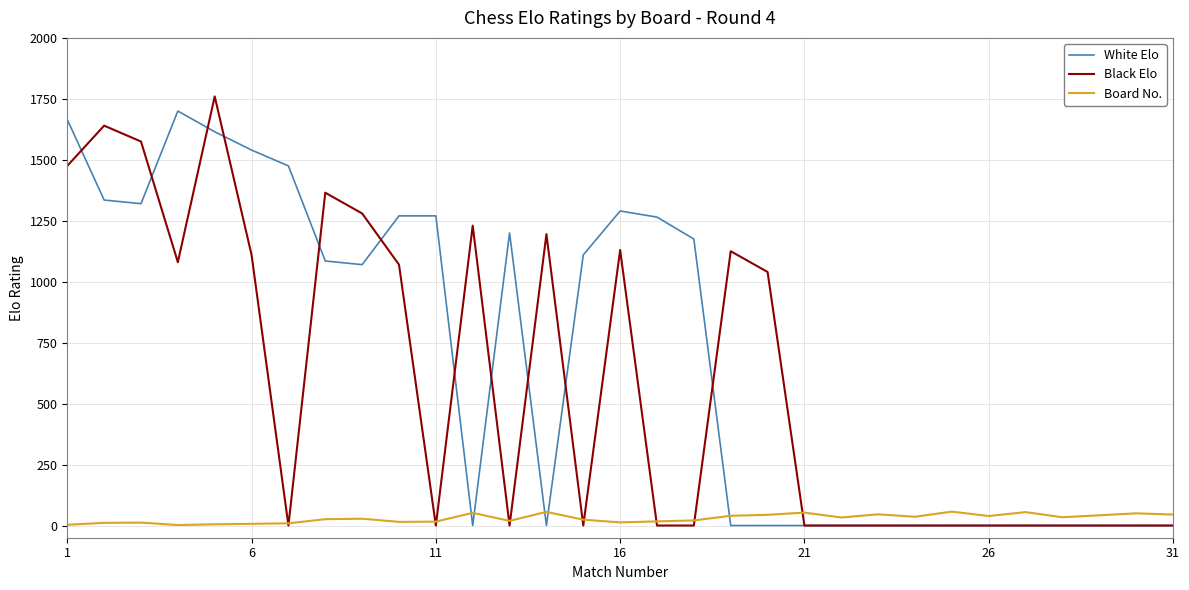

Which series has the largest total across all categories?

White Elo